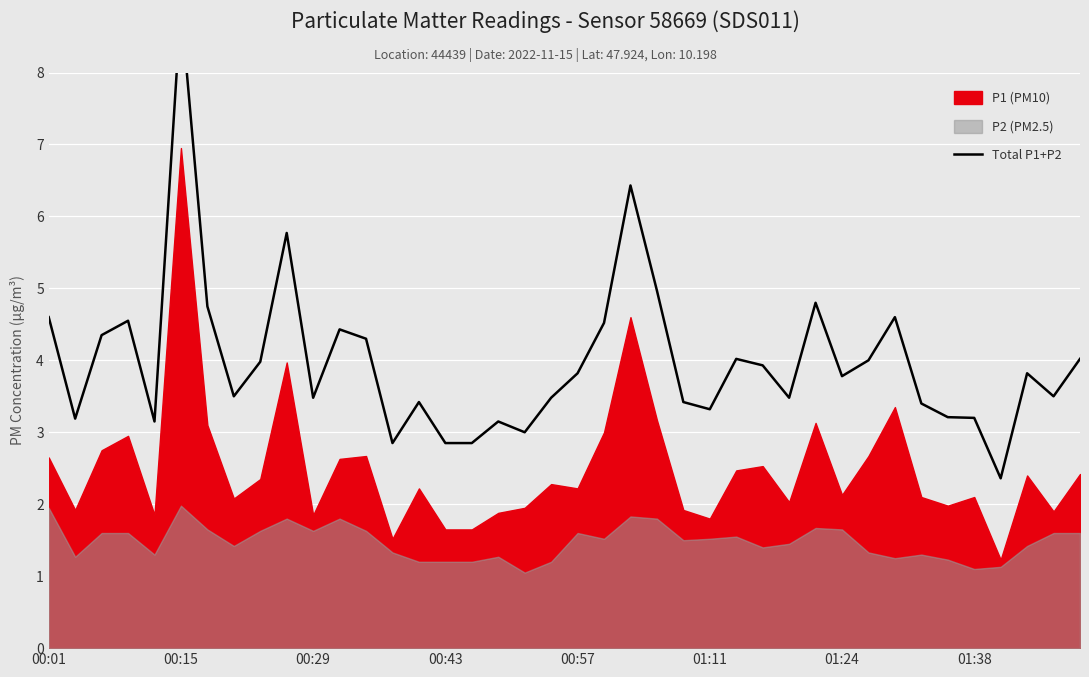

What is the difference between the maximum and minimum values?

6.6